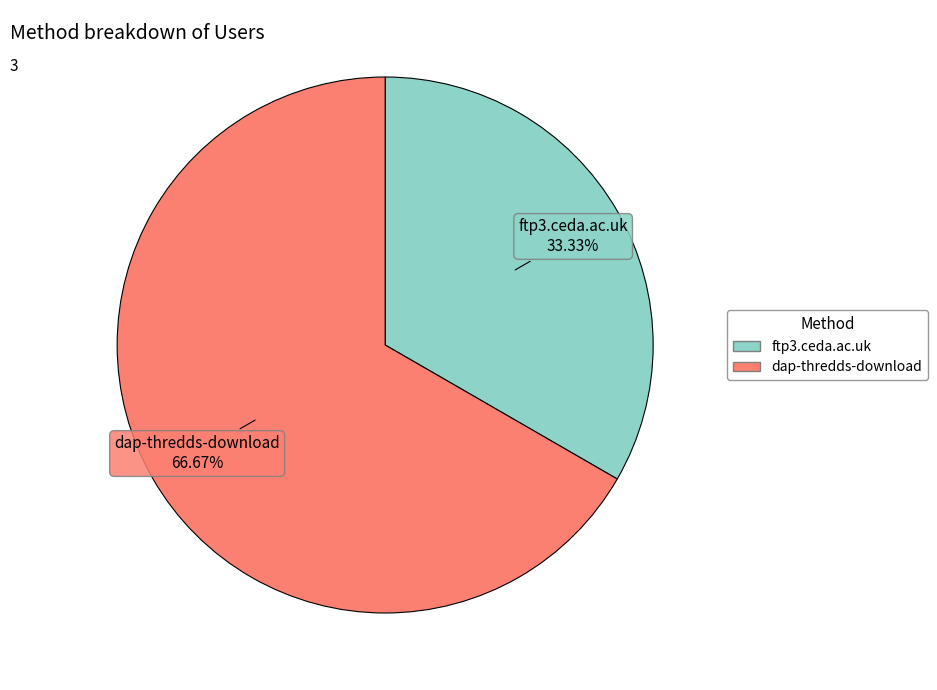

Which category has the biggest portion of the pie?

dap-thredds-download